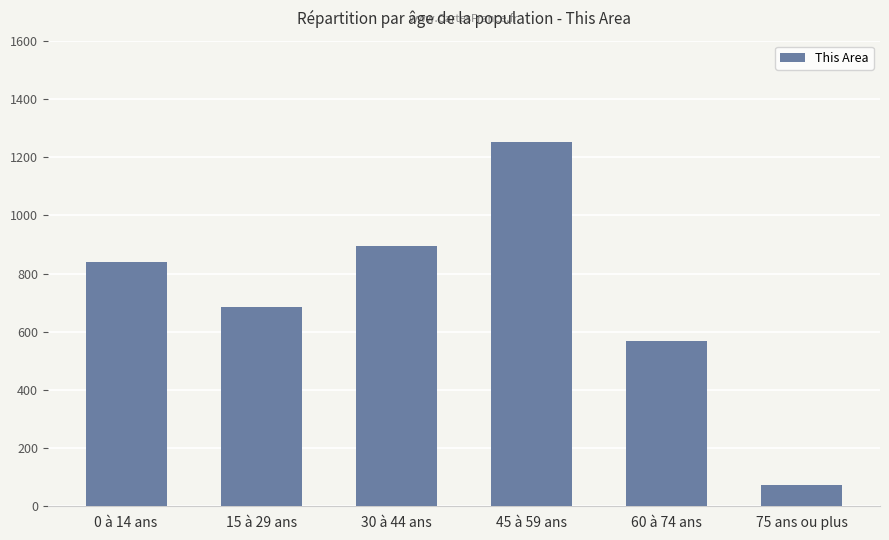

Rank the categories by value from highest to lowest.

45 à 59 ans, 30 à 44 ans, 0 à 14 ans, 15 à 29 ans, 60 à 74 ans, 75 ans ou plus